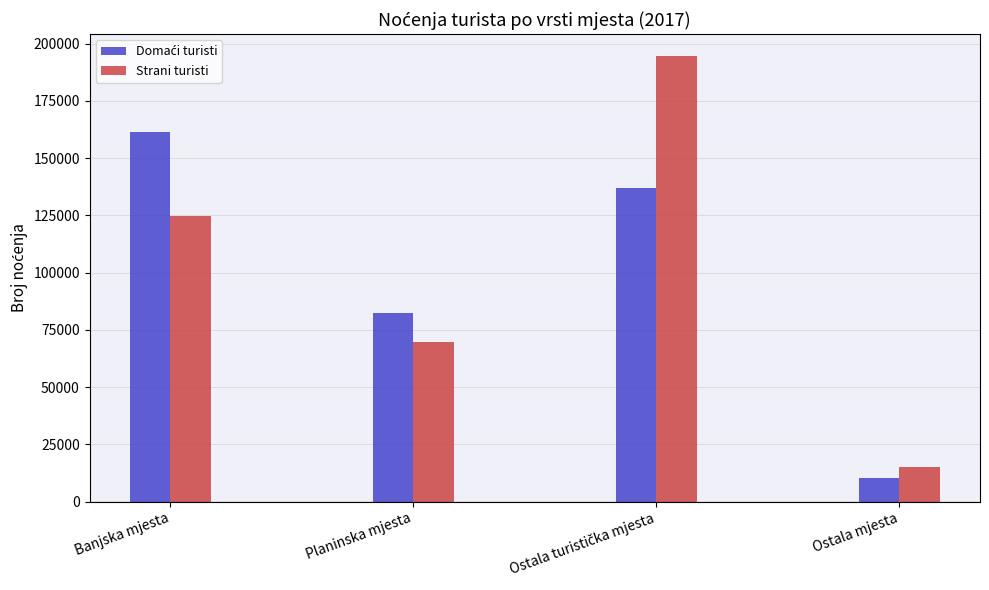

What is the sum of the Strani turisti values at Ostala mjesta and Planinska mjesta?

84886